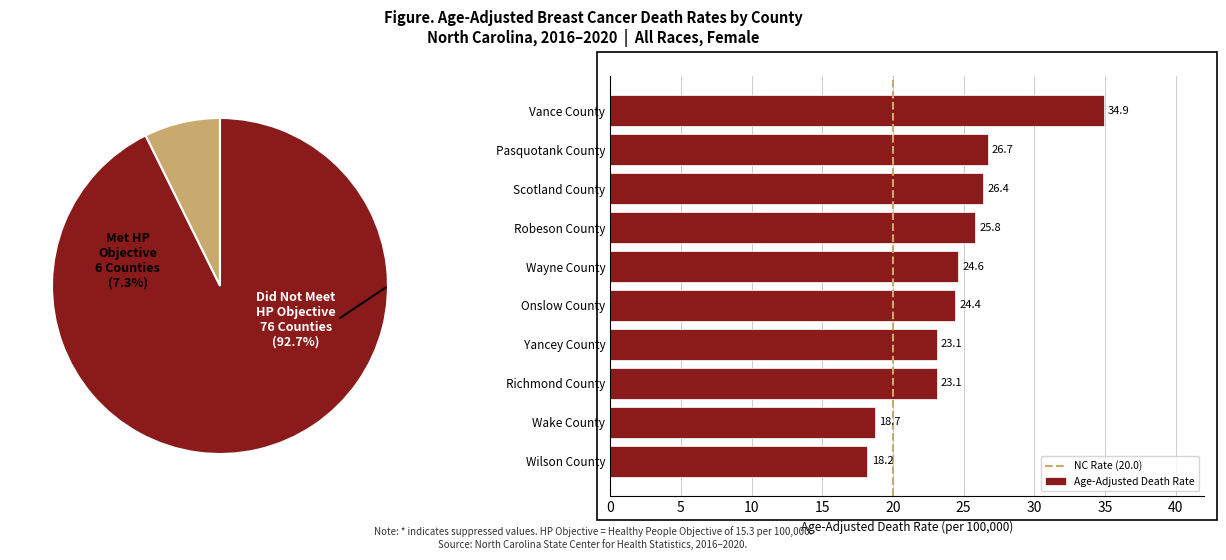

Which category has the highest value in the Age-Adjusted Death Rate series?

Vance County